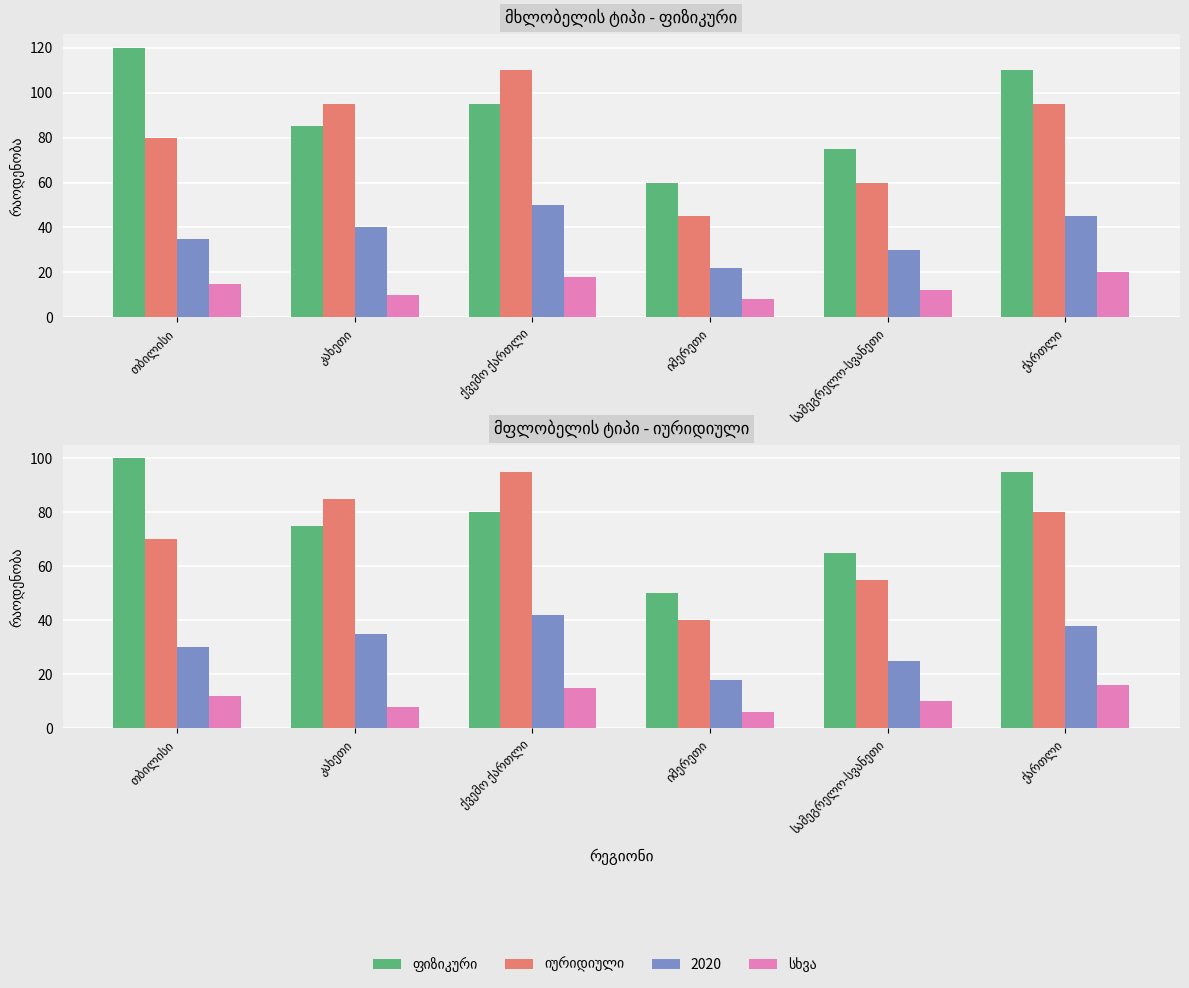

Where does the სხვა series first go above 12?

ქვემო ქართლი